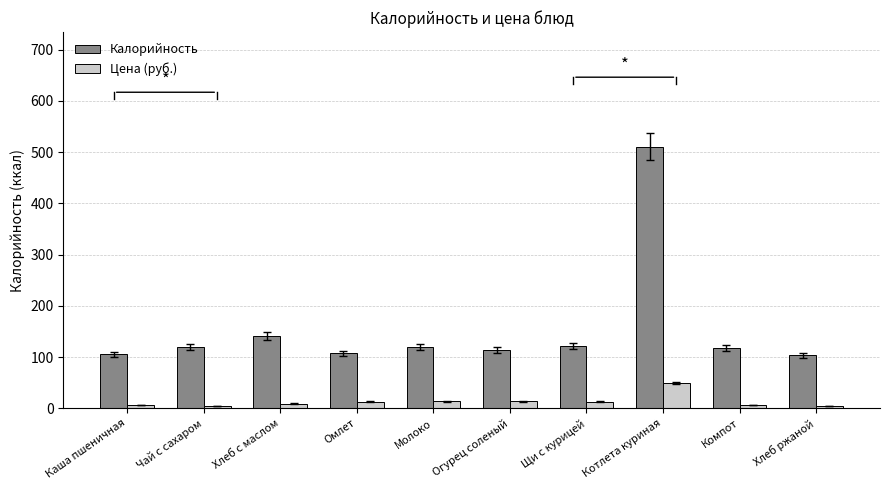

Which series has the largest total across all categories?

Калорийность